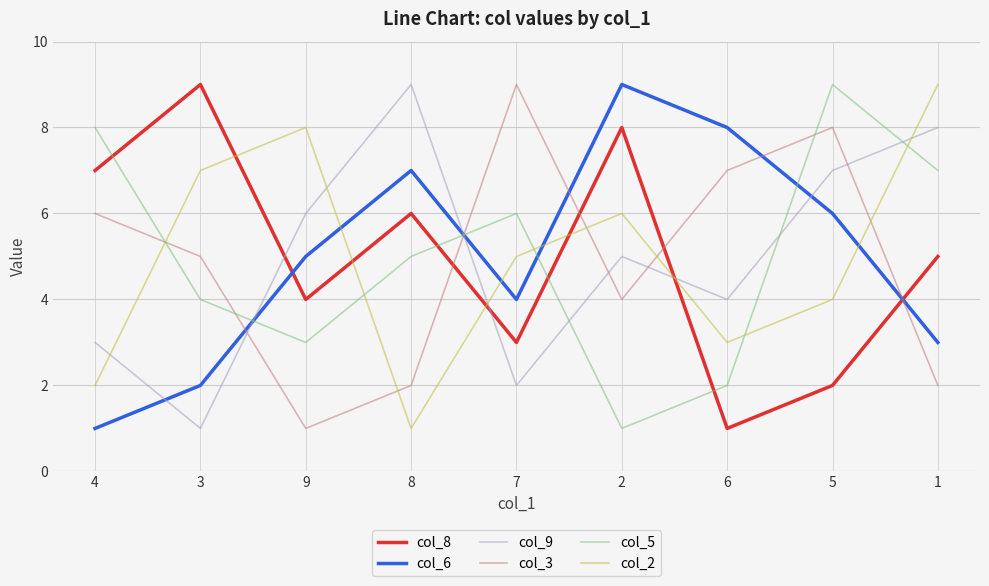

How many times do col_5 and col_9 cross each other?

5